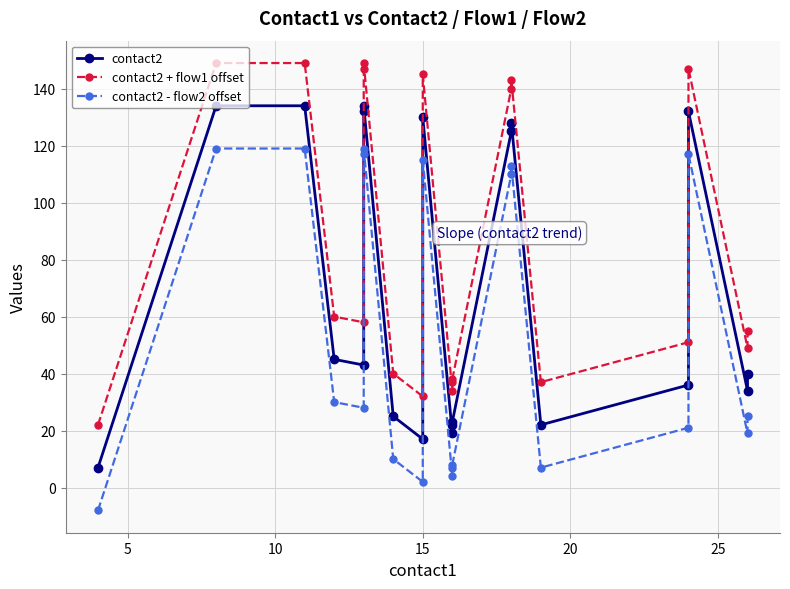

True or false: contact2 - flow2 offset and contact2 + flow1 offset intersect in this chart.

False